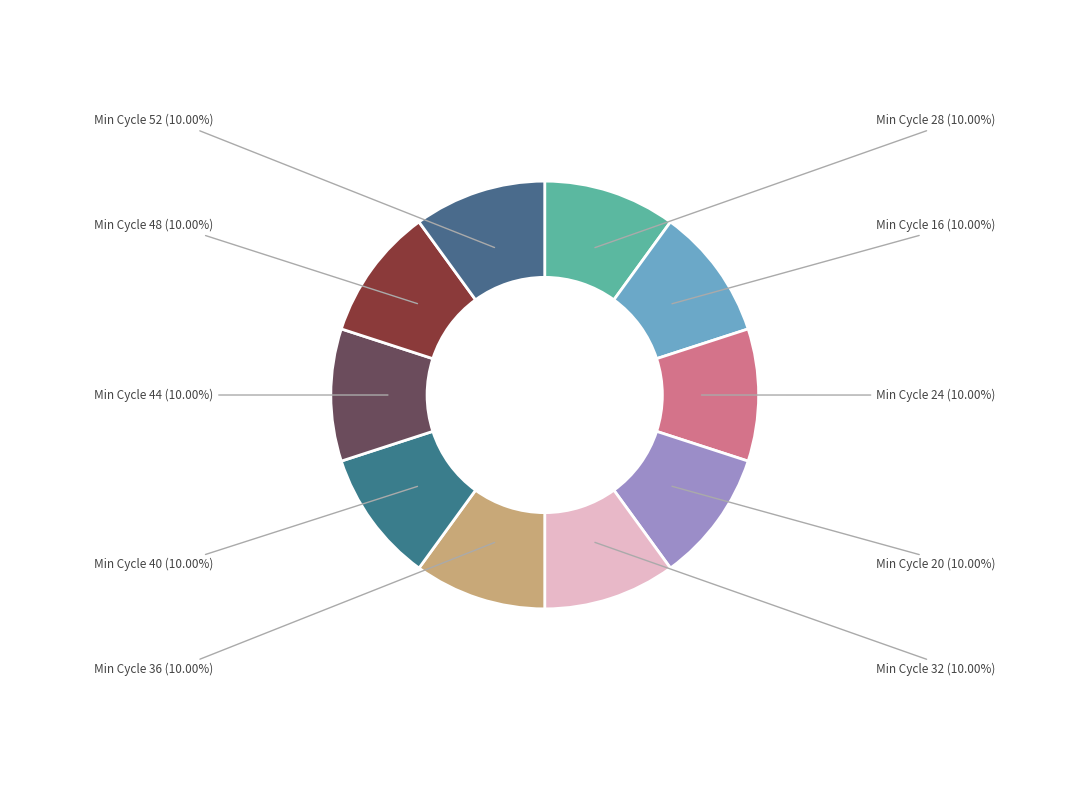

Does Min Cycle 20 account for over 50% of the chart?

No